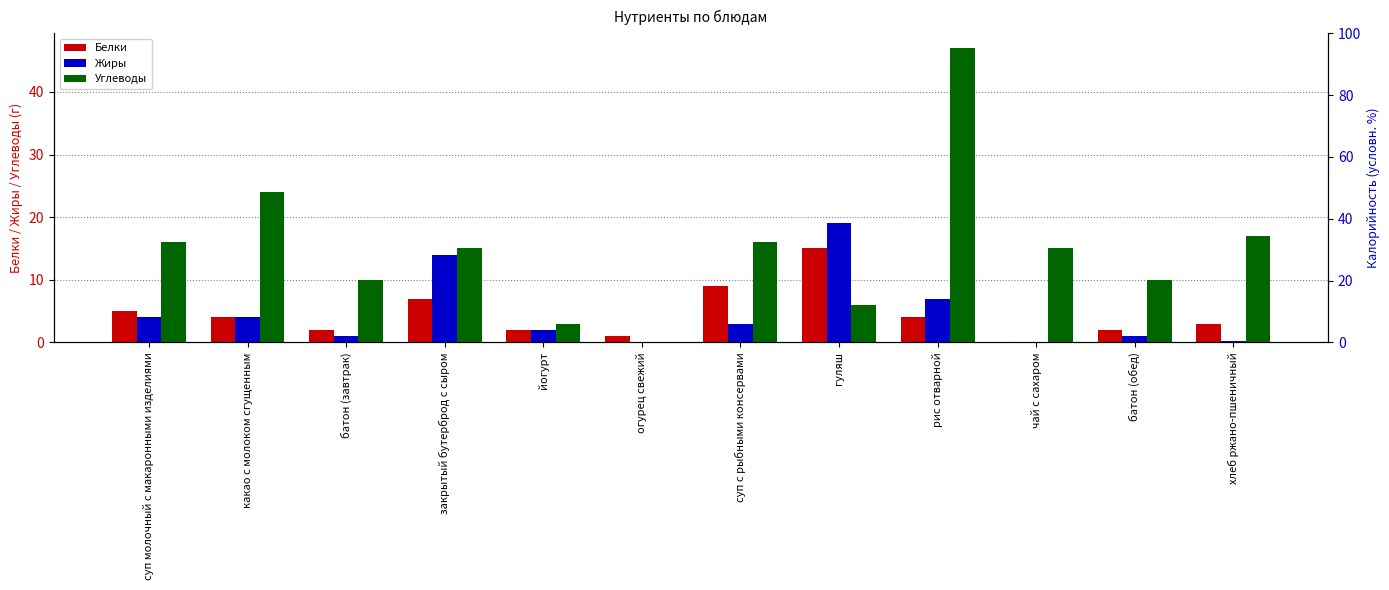

List the labels in order of Белки value, smallest first.

чай с сахаром, огурец свежий, батон (завтрак), йогурт, батон (обед), хлеб ржано-пшеничный, какао с молоком сгущенным, рис отварной, суп молочный с макаронными изделиями, закрытый бутерброд с сыром, суп с рыбными консервами, гуляш